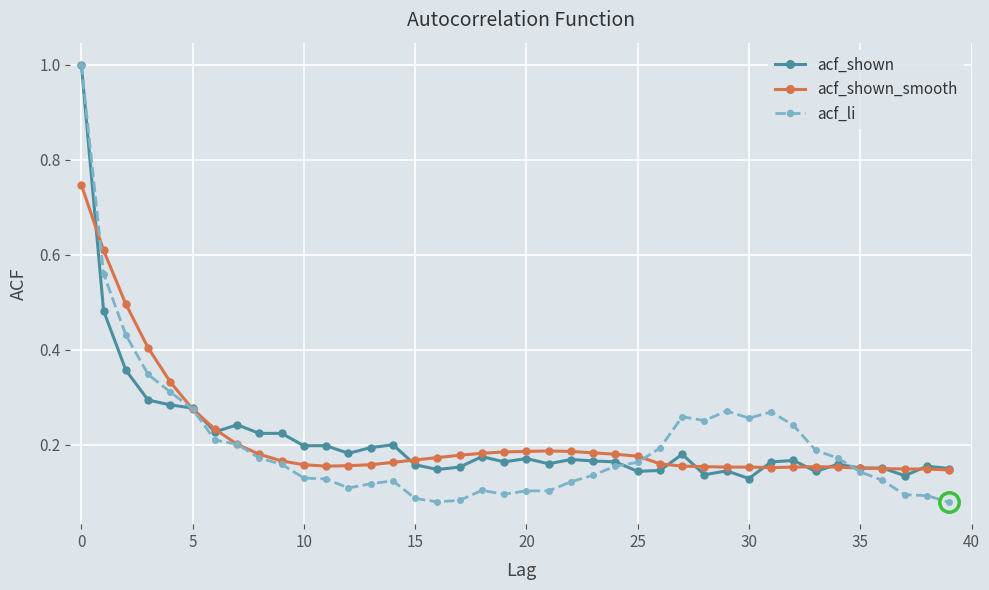

True or false: acf_li has more than 2 points higher than both neighbors.

True